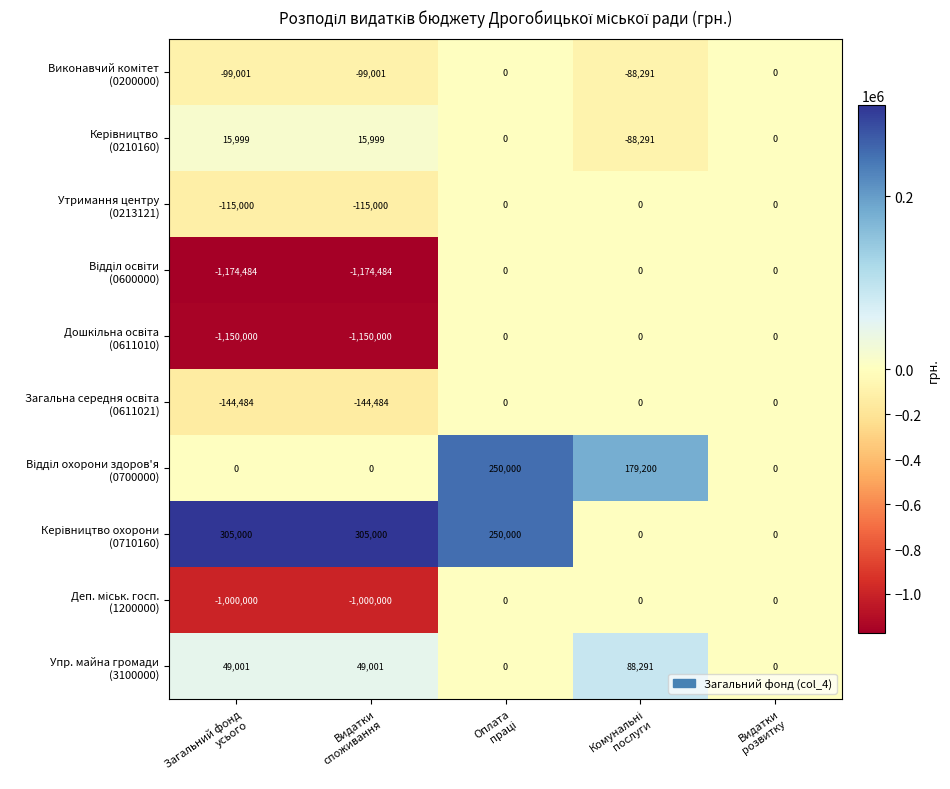

What is the smallest value displayed?

-1174484